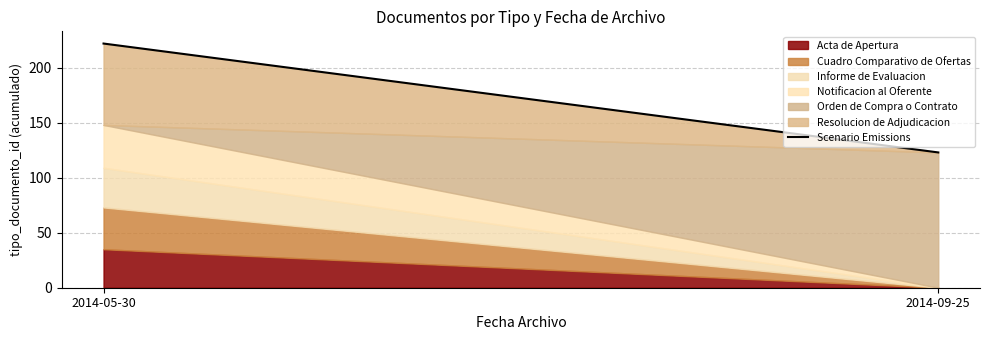

Is it true that the value at 2014-05-30 is 113?

False